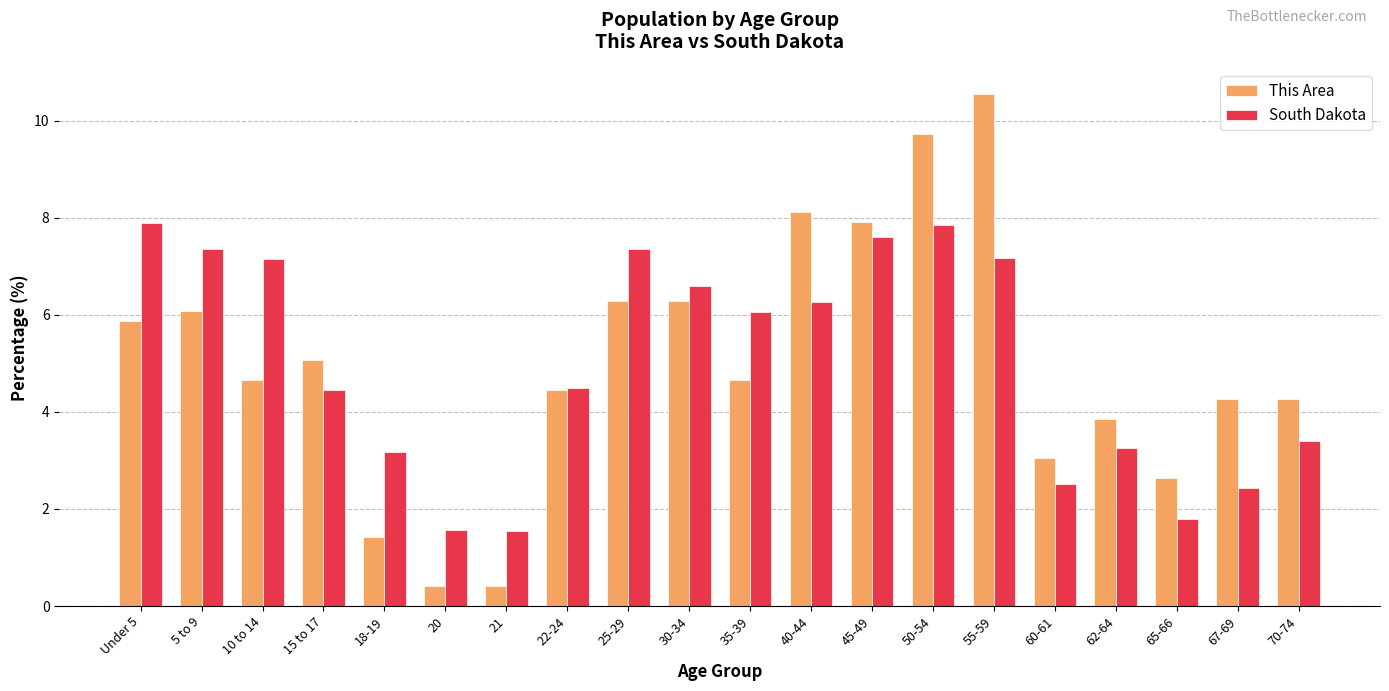

What are all the series names shown in the legend?

This Area, South Dakota